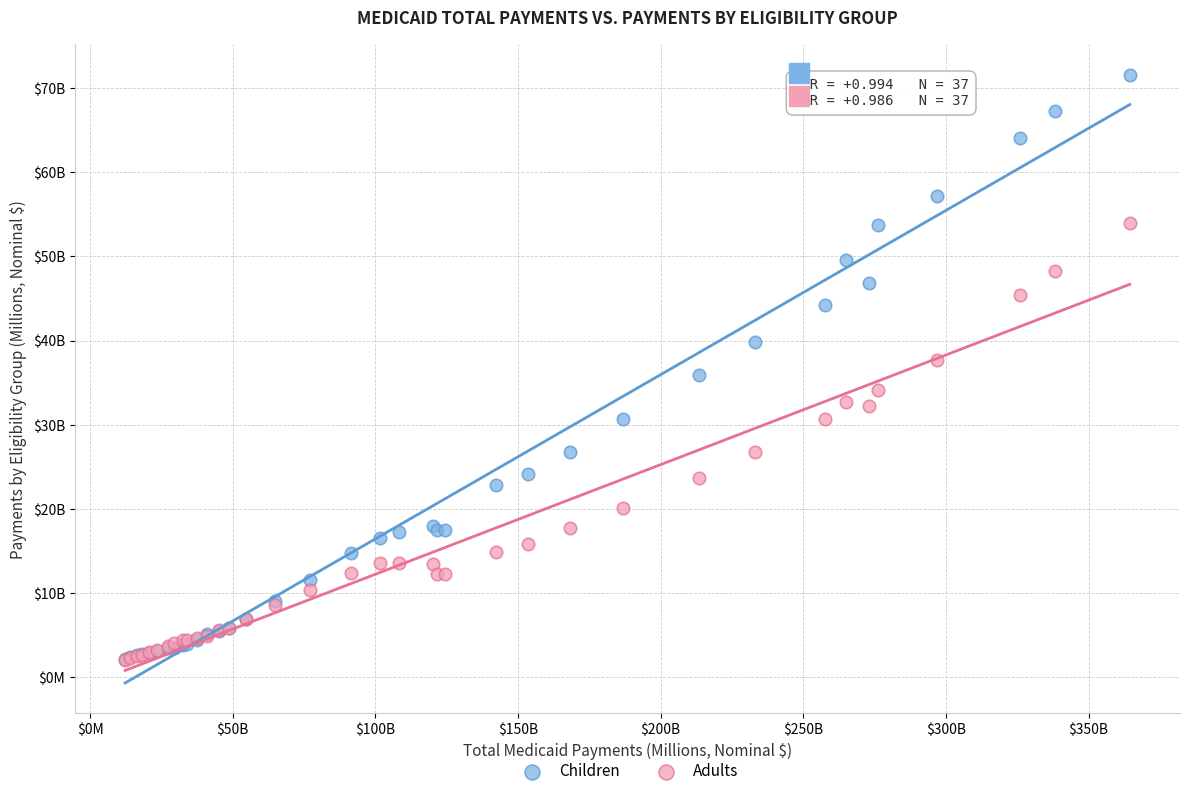

What are all the series names shown in the legend?

Children, Adults